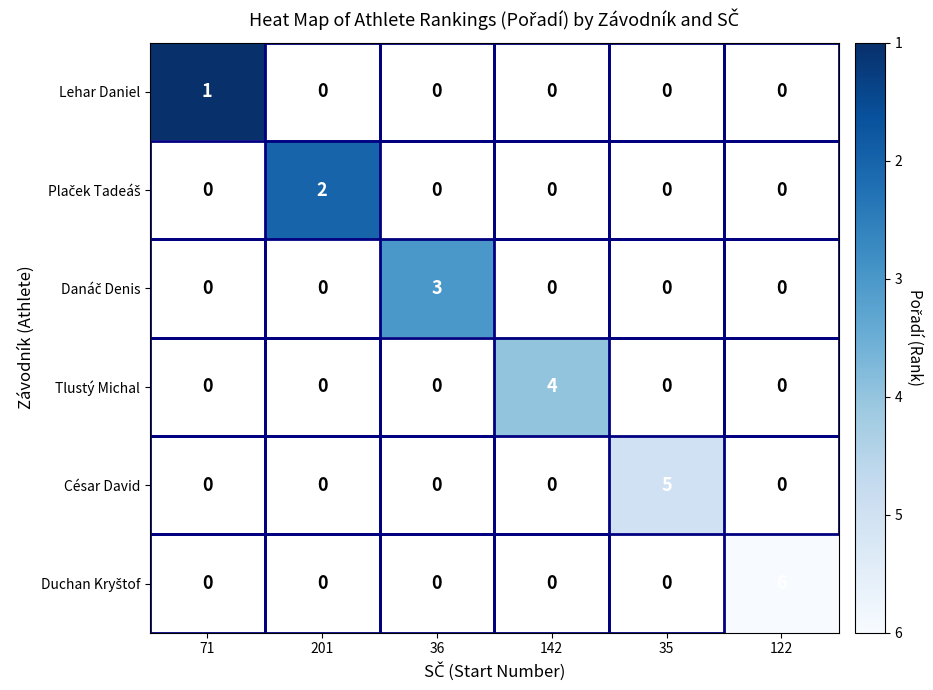

At how many categories does at least one series exceed 2?

4